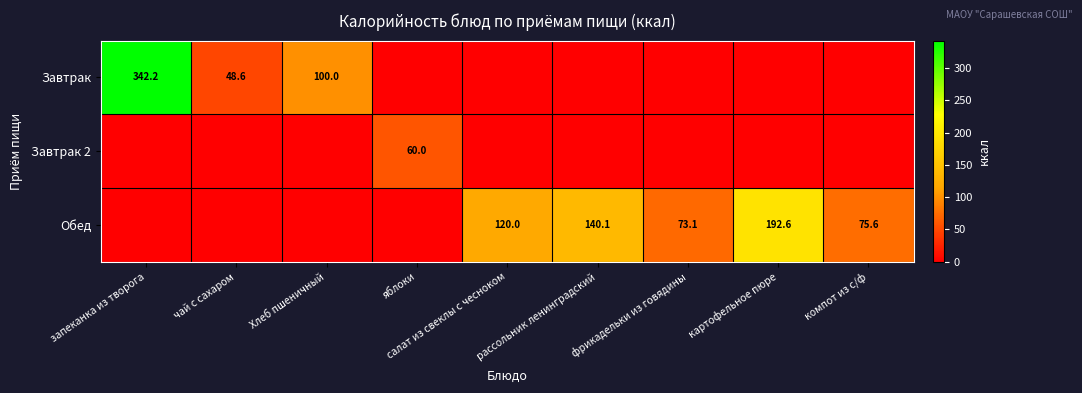

At which category does the chart reach its peak across all series?

запеканка из творога